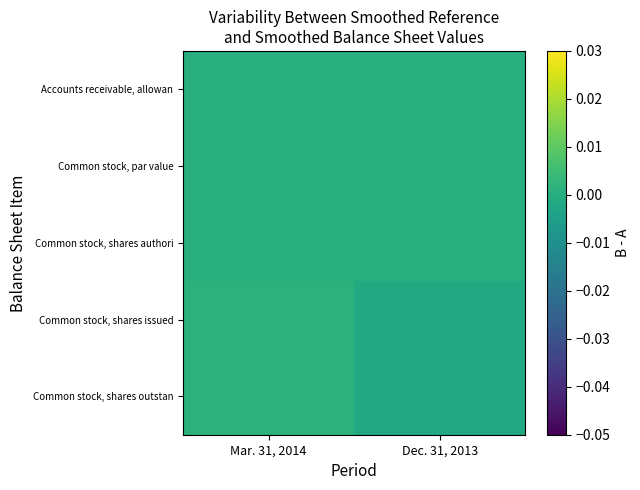

At which category does the chart reach its minimum across all series?

Dec. 31, 2013